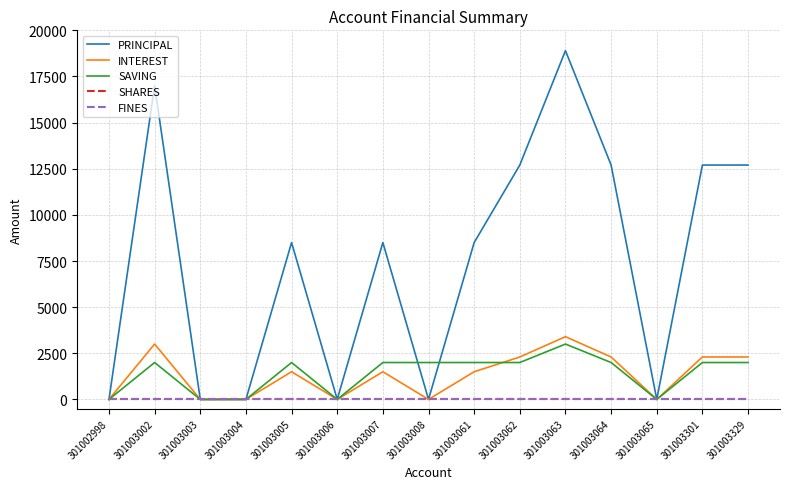

Does the chart display data point markers on the line(s)?

No